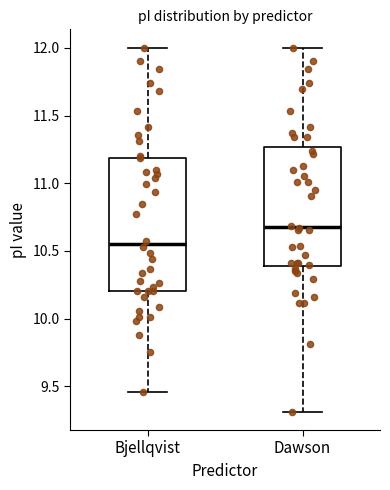

Which box's median line is the highest?

Dawson